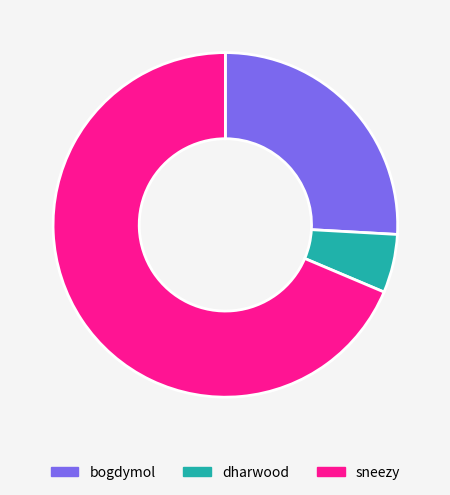

Do sneezy and dharwood together represent more than half of the pie?

Yes